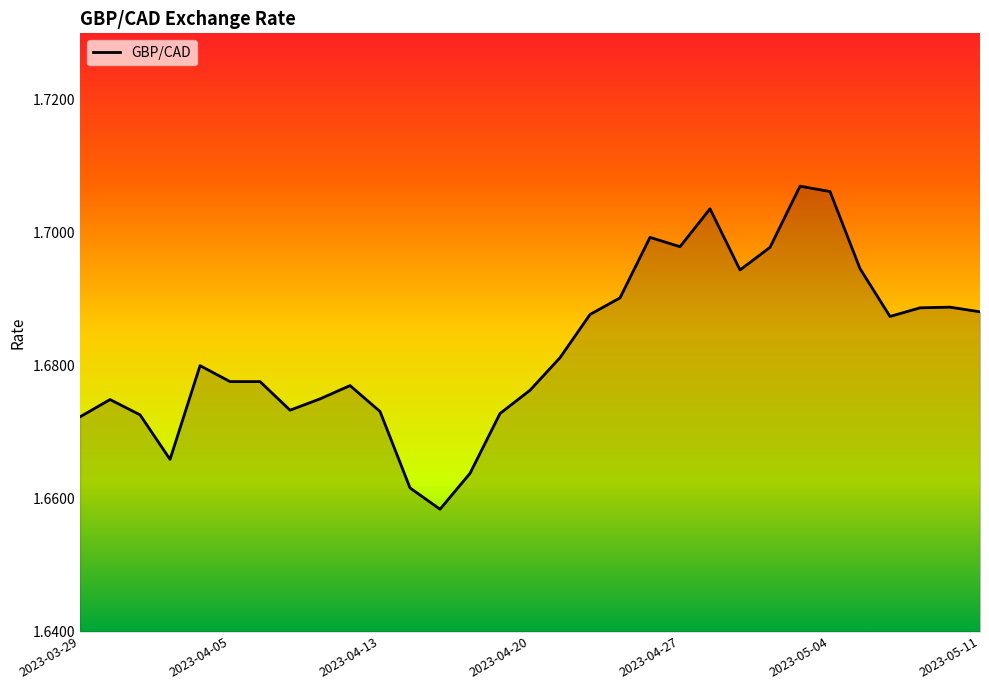

Where is the data nearest to the value 1?

12